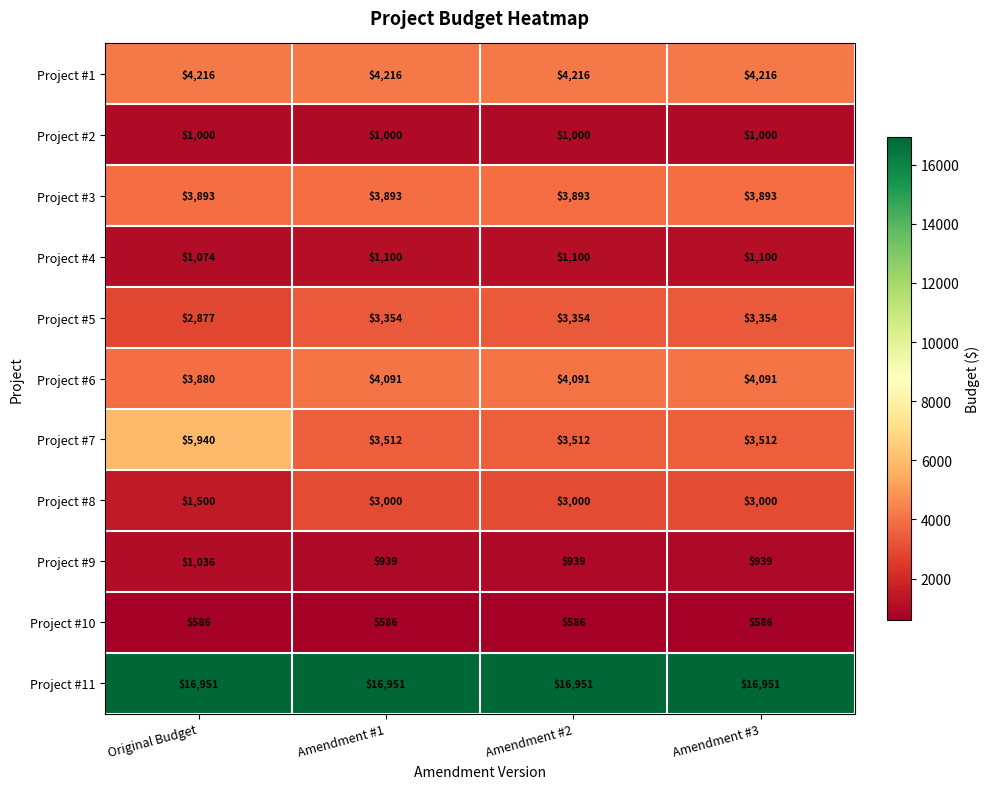

What is the greatest value displayed?

16951